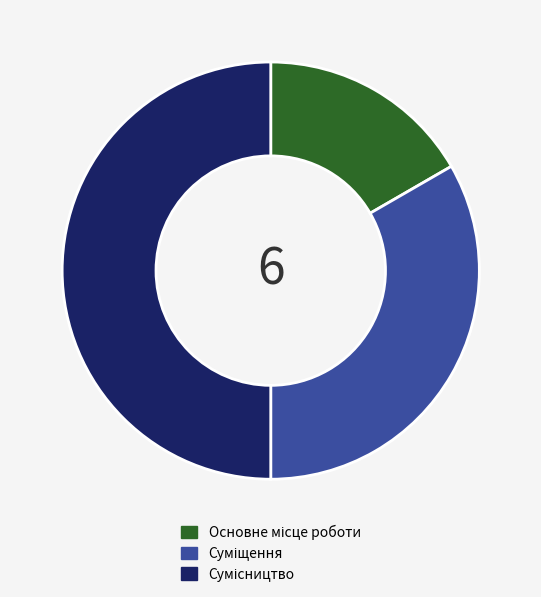

To the nearest percent, what is the combined percentage of Суміщення and Основне місце роботи?

50%